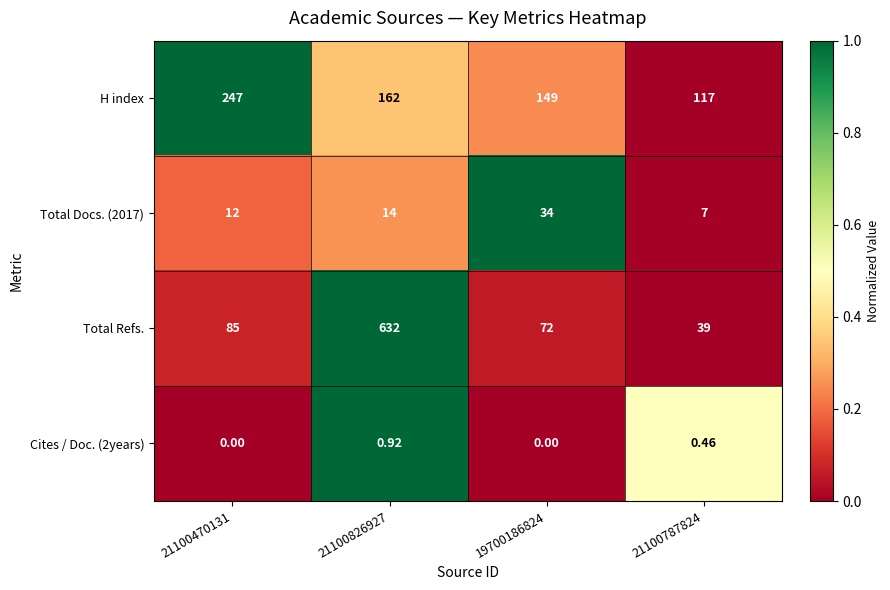

Which series has the largest total across all categories?

Total Refs.